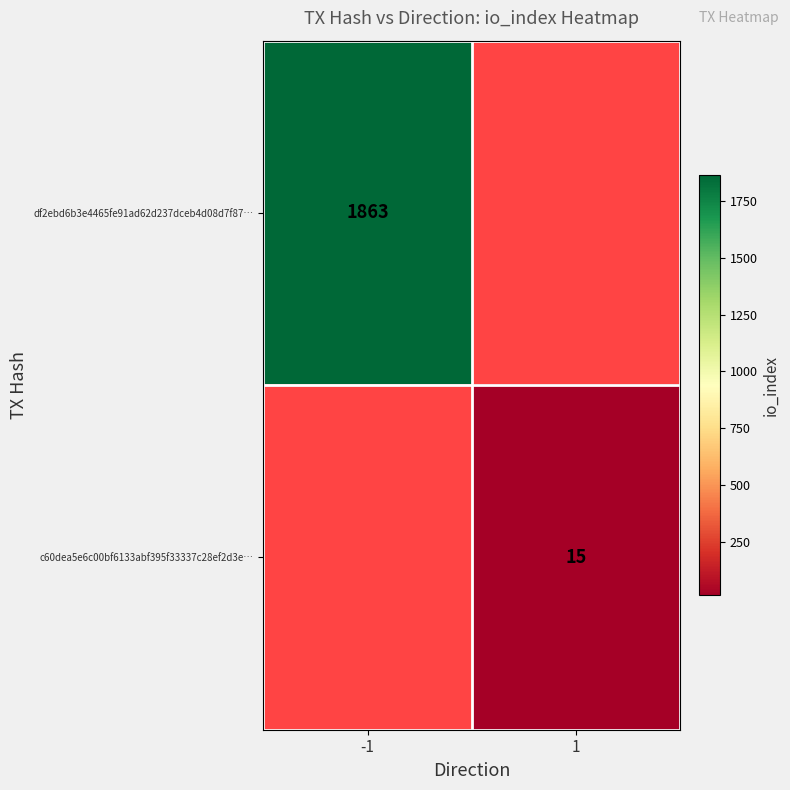

Is it true that c60dea5e6c00bf6133abf395f33337c28ef2d3e… equals 15 at 1?

True